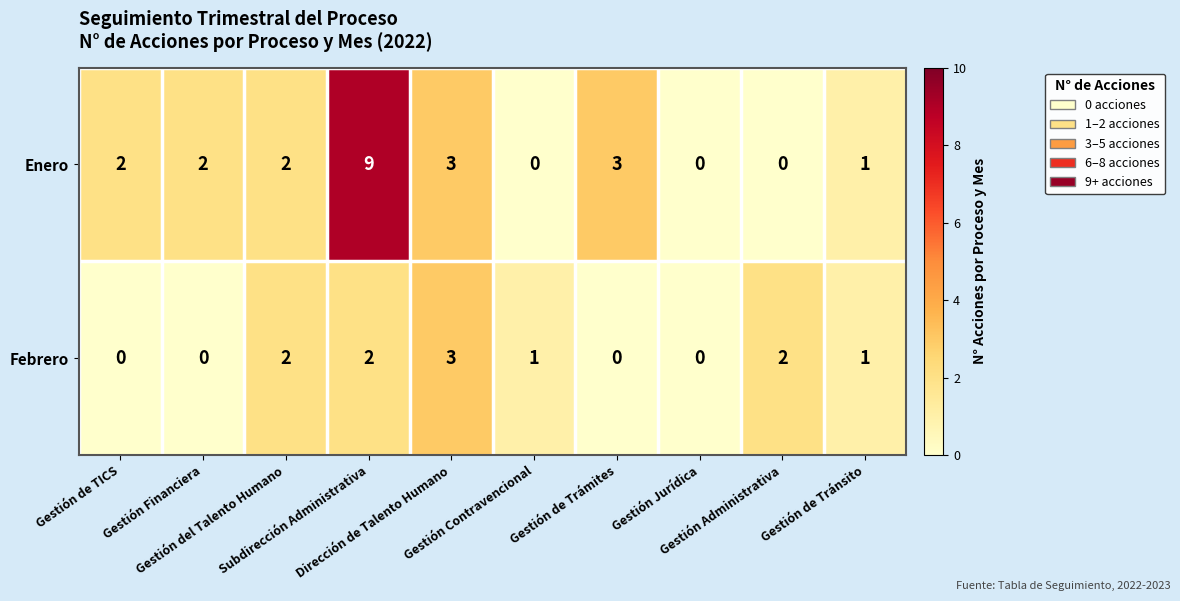

Which series has the widest spread of values?

Enero